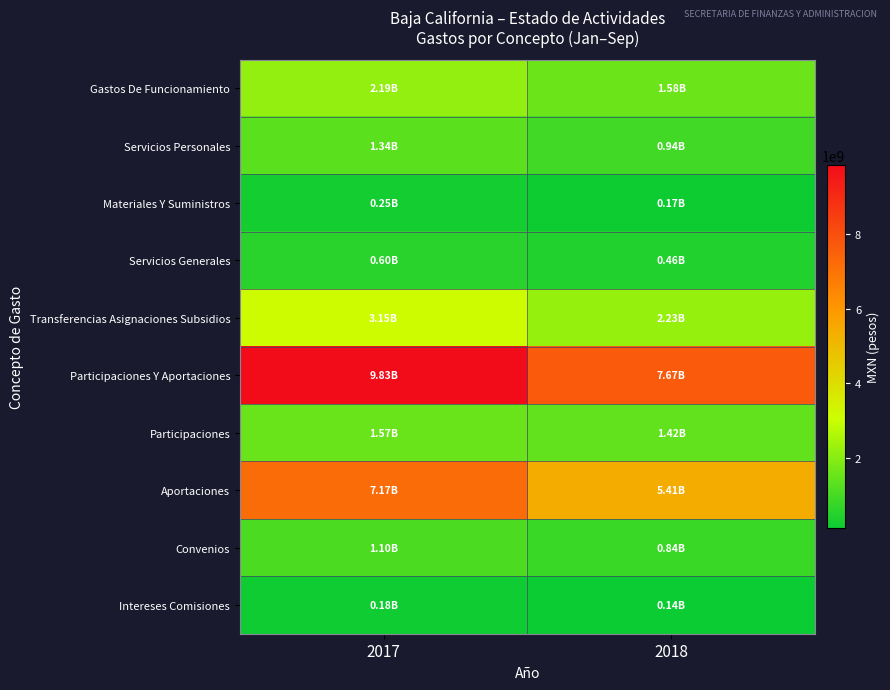

Which series has the largest total across all categories?

Participaciones Y Aportaciones